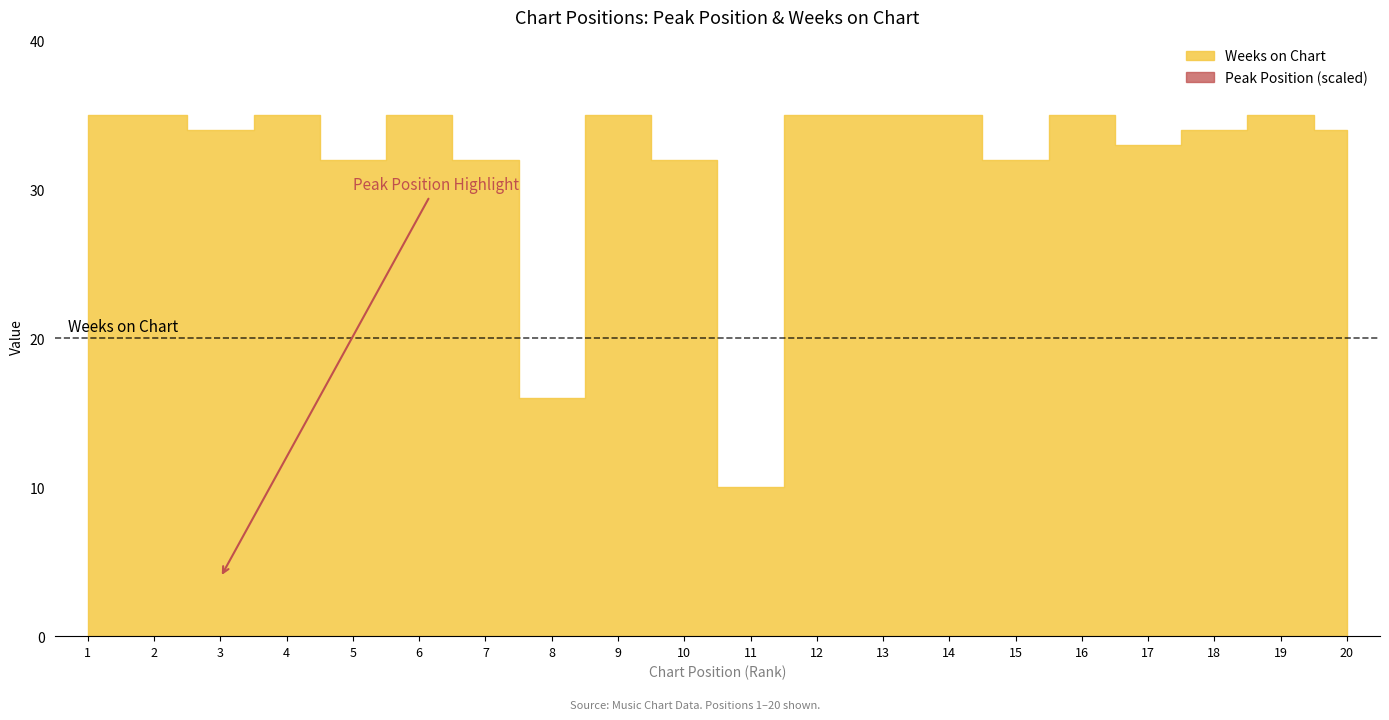

In Peak Position, how many points are lower than both neighbors (excluding endpoints)?

4